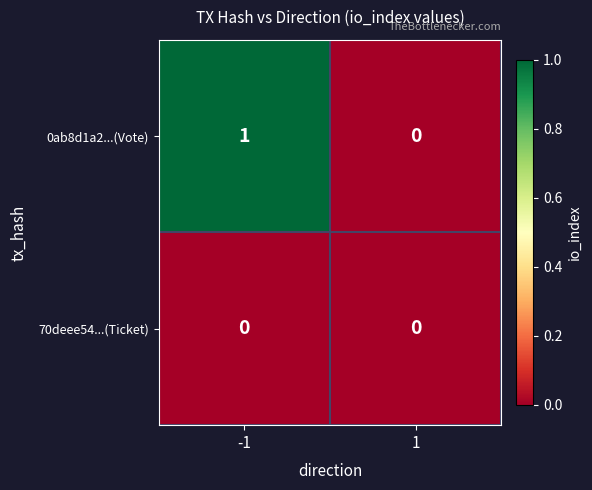

Which series has the largest range (max minus min)?

0ab8d1a2...(Vote)